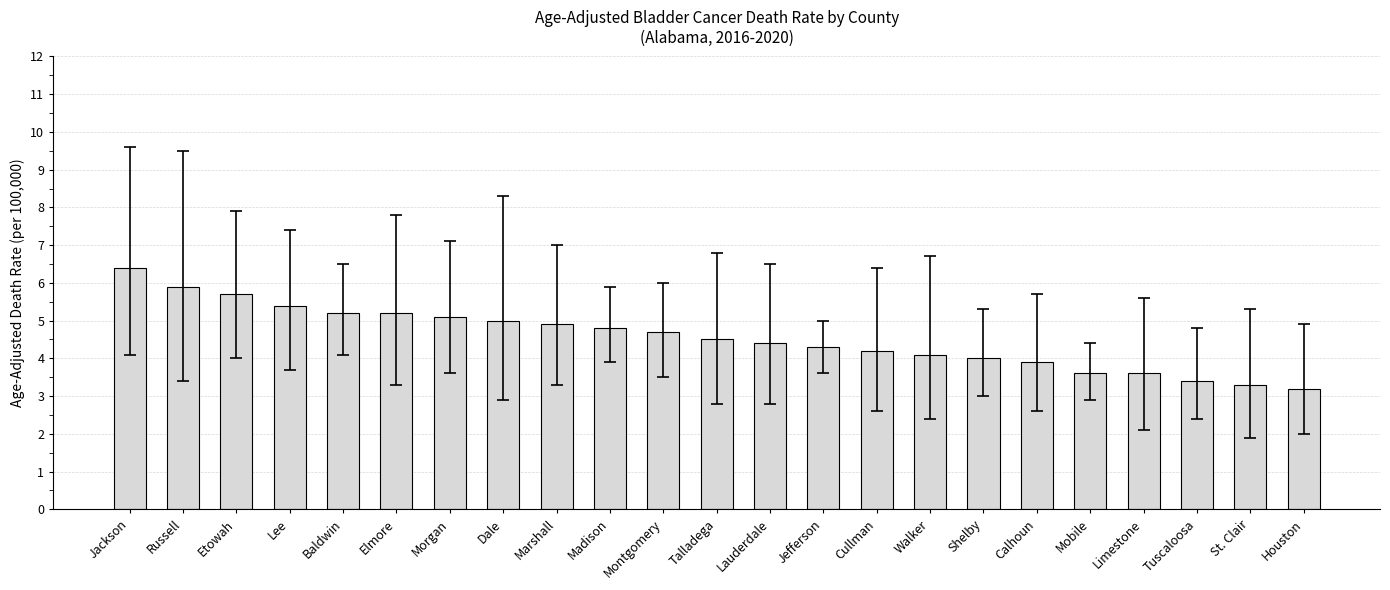

The value at Cullman is 5.8. True or false?

False